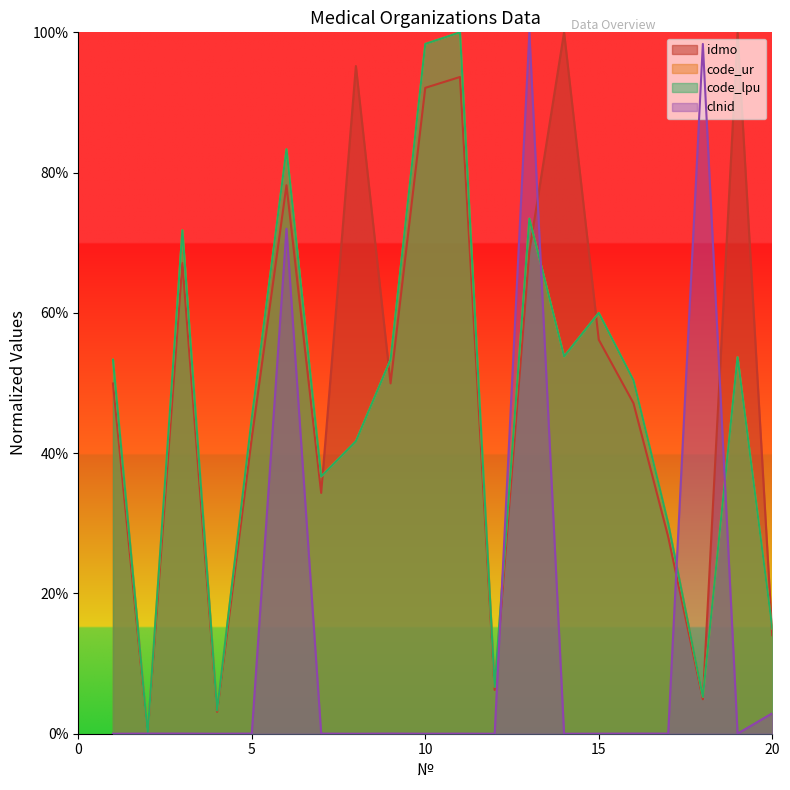

How many times do idmo and code_ur cross each other?

6